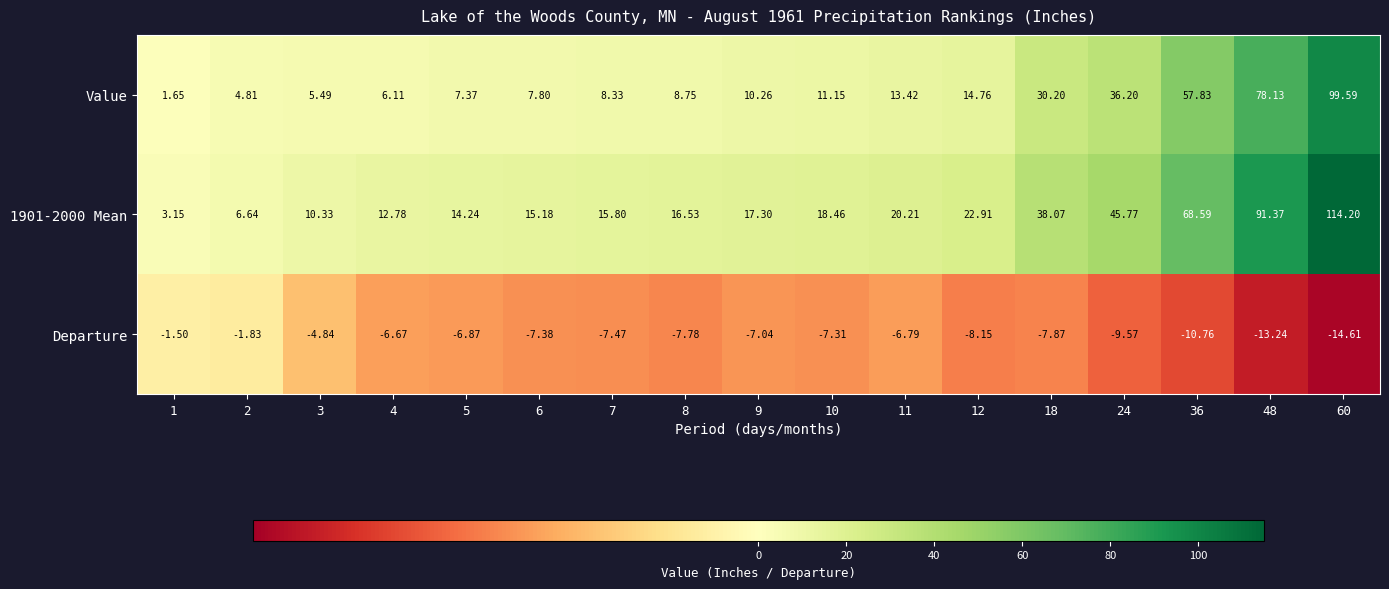

Is the value of 1901-2000 Mean at 11 greater than the value of Value at 8?

Yes